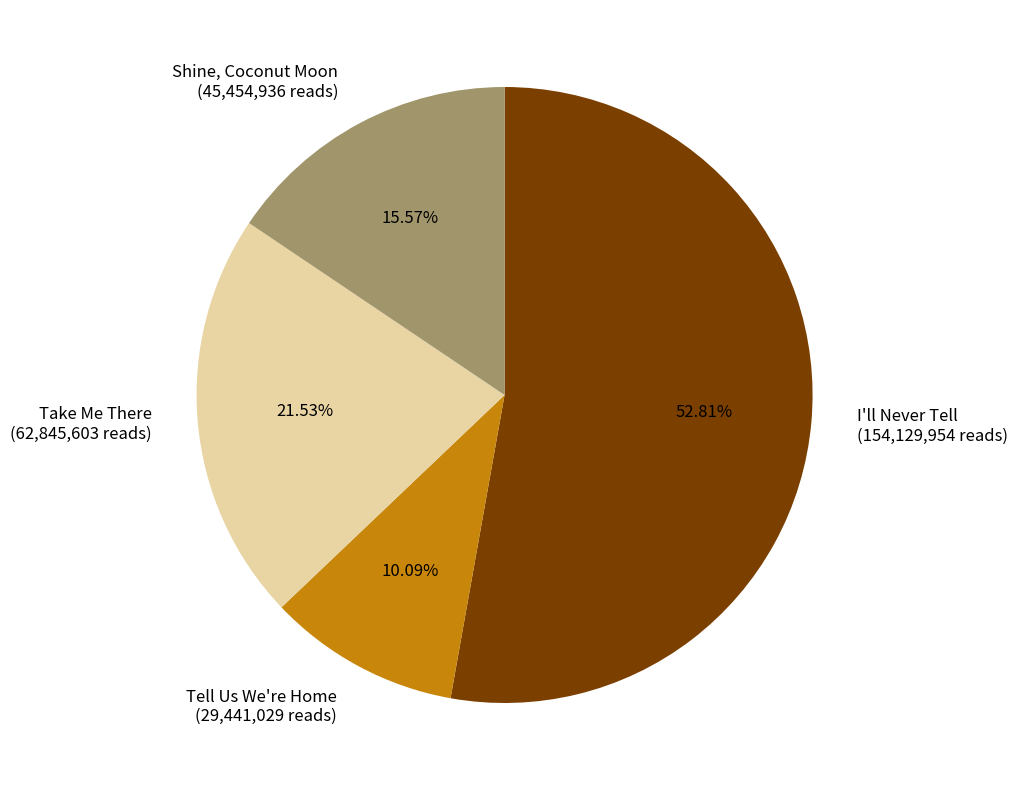

What is the ratio of the value at I'll Never Tell (154,129,954 reads) to the value at Shine, Coconut Moon (45,454,936 reads)?

3.4